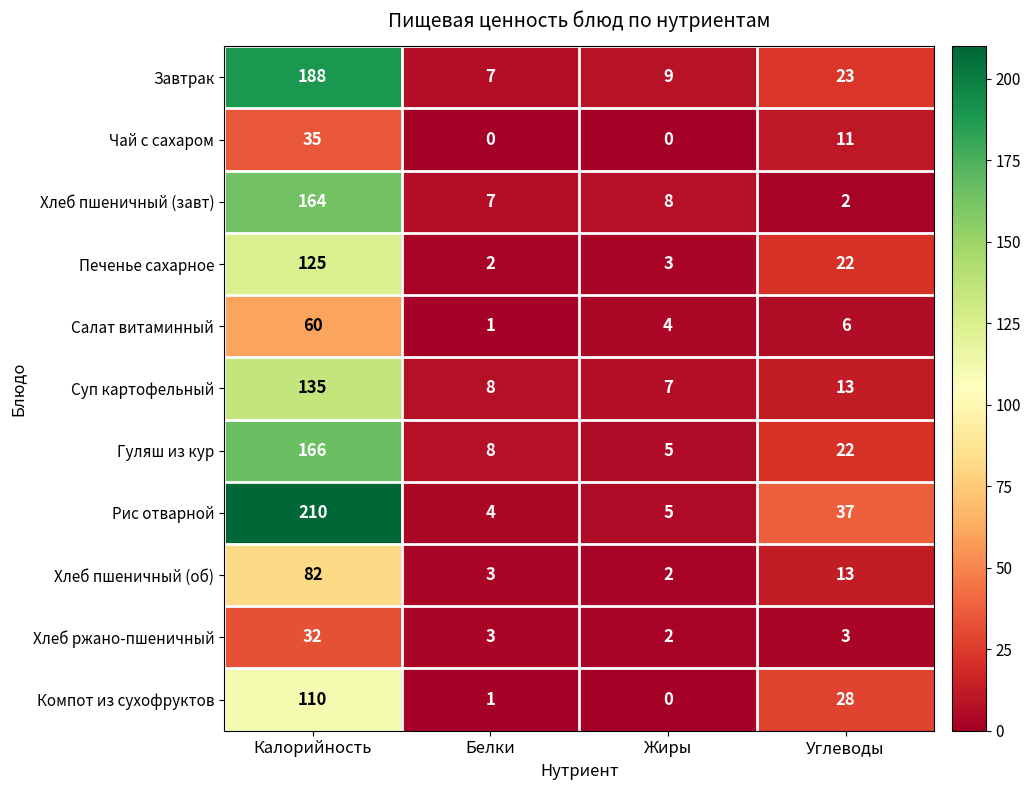

What is the sum of the Салат витаминный values at Углеводы and Белки?

7